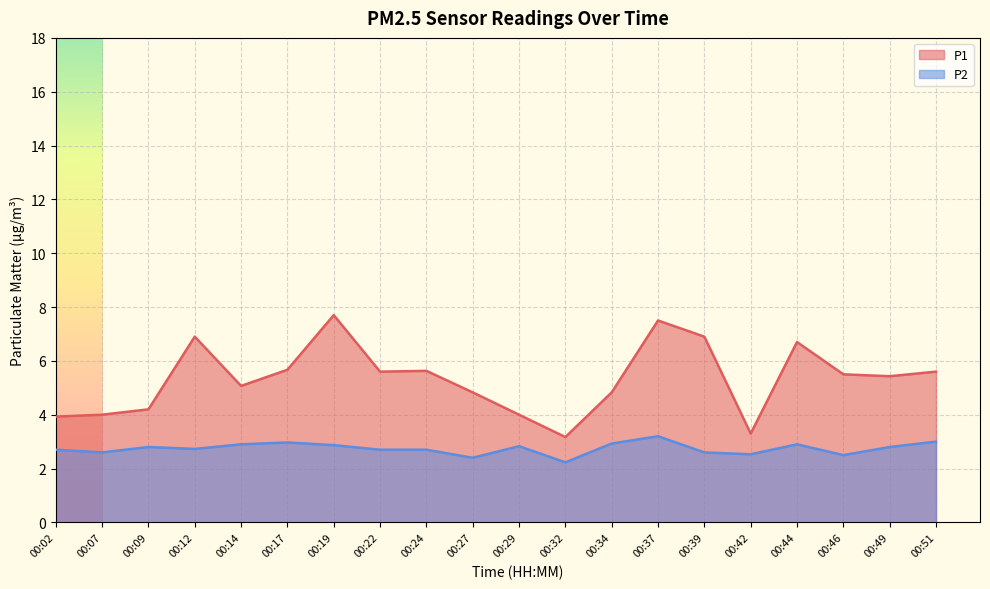

What is the greatest value displayed?

7.7